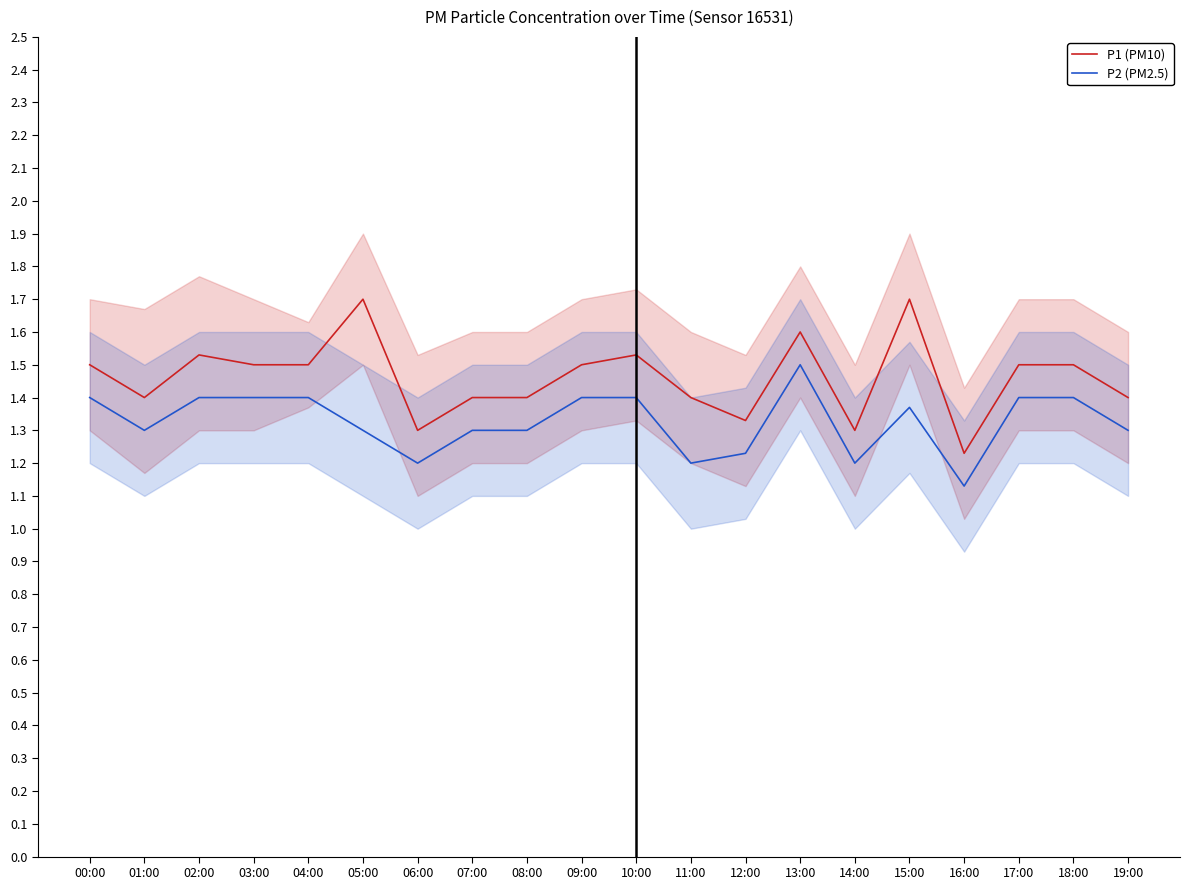

Rank the series by their average value, from lowest to highest.

P2 (PM2.5), P1 (PM10)